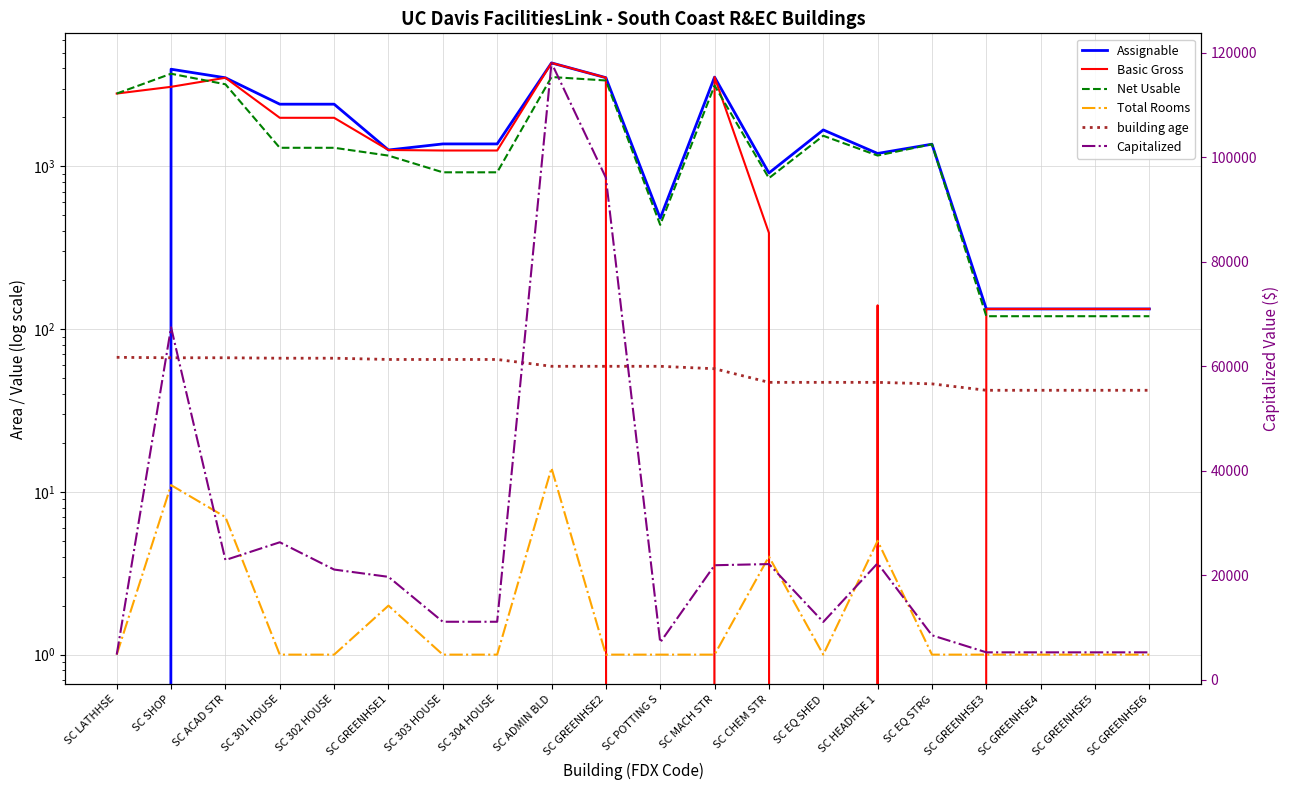

What are all the series names shown in the legend?

Assignable, Basic Gross, Net Usable, Total Rooms, building age, Capitalized